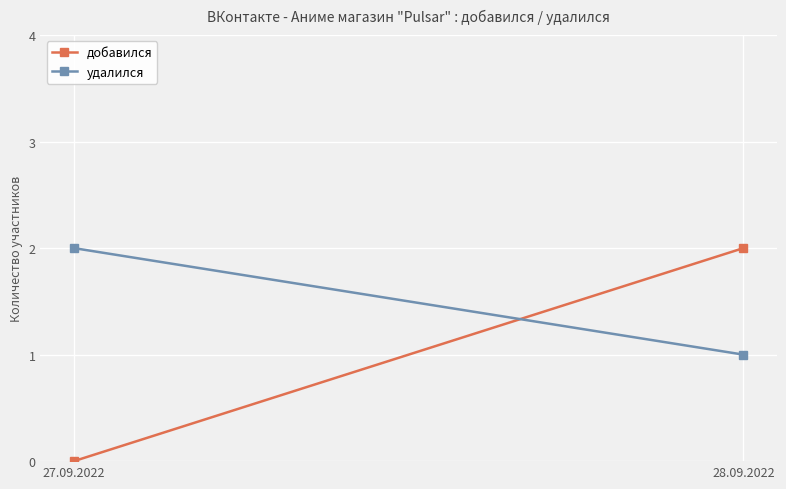

Rank the series by their average value, from highest to lowest.

удалился, добавился